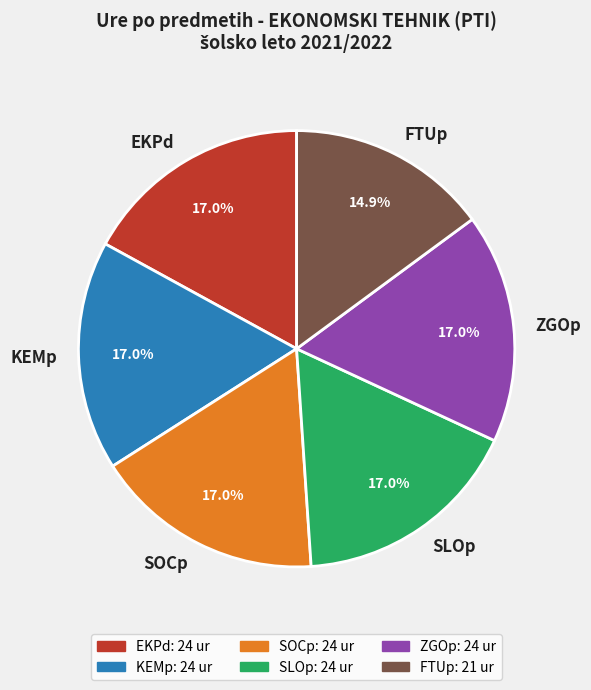

Does SOCp represent more than half of the total?

No